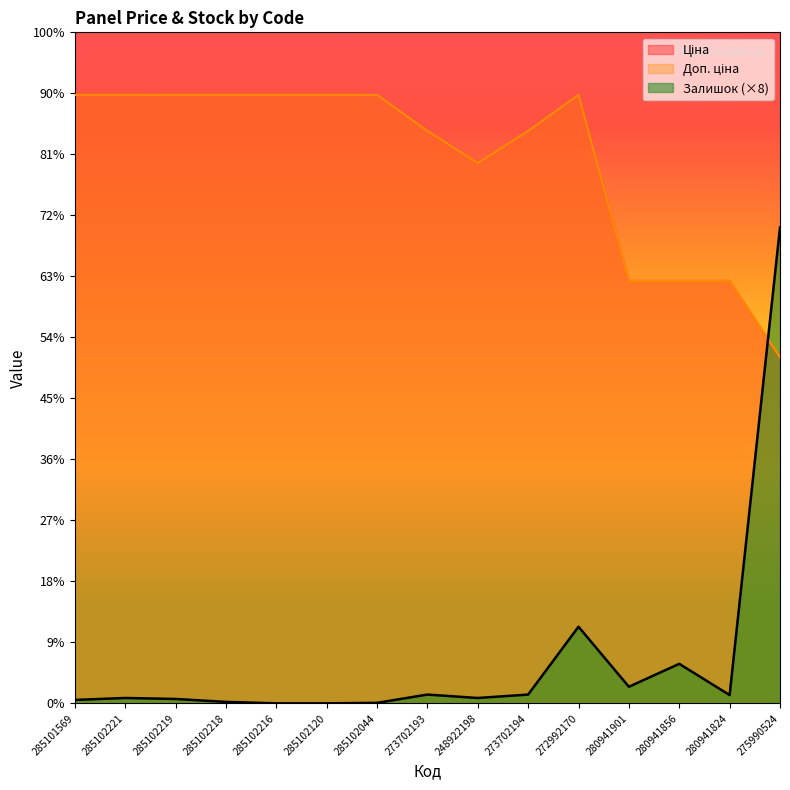

At which label does Залишок reach its minimum?

285102216